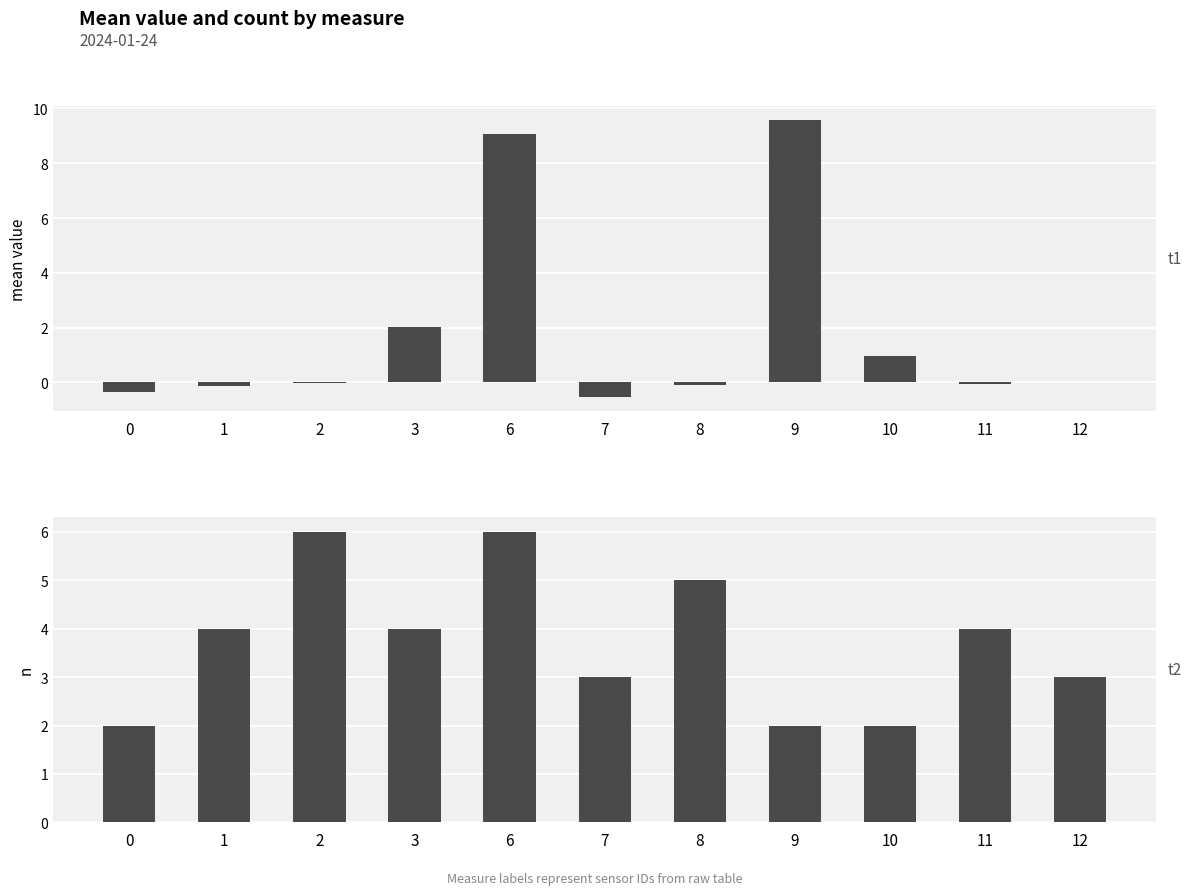

Is it true that count equals 0.9 at 12?

False